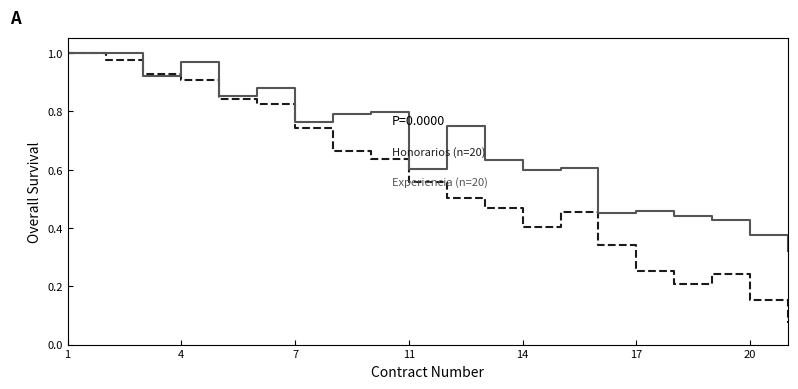

Is this an area chart (filled region under the line)?

No